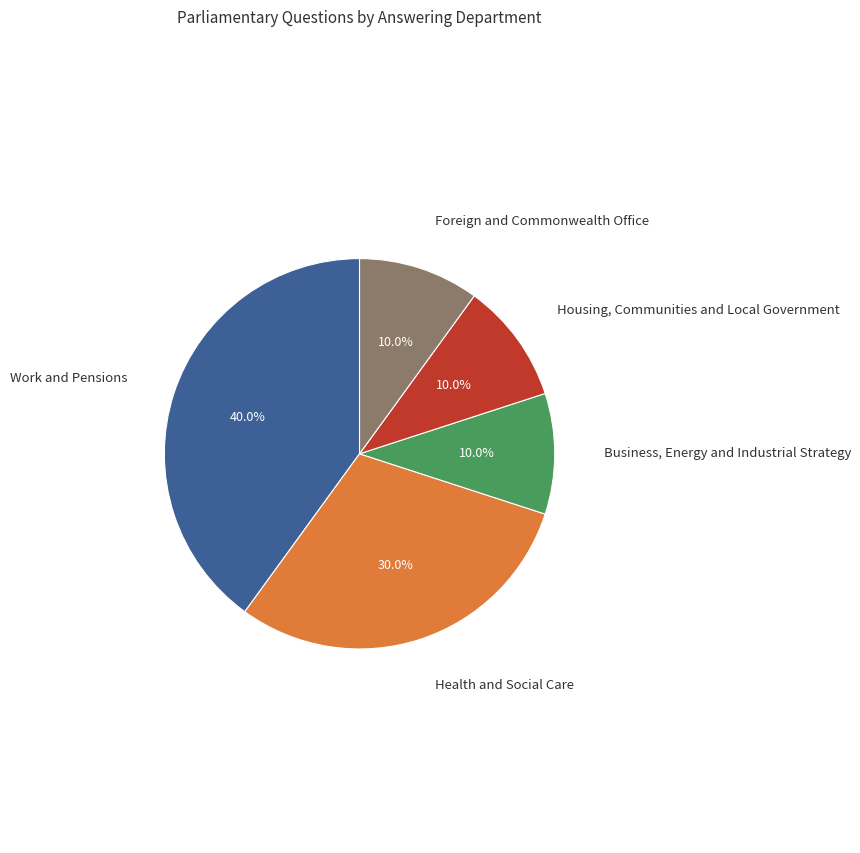

Approximately how many times larger is the value at Foreign and Commonwealth Office compared to Housing, Communities and Local Government?

1.0